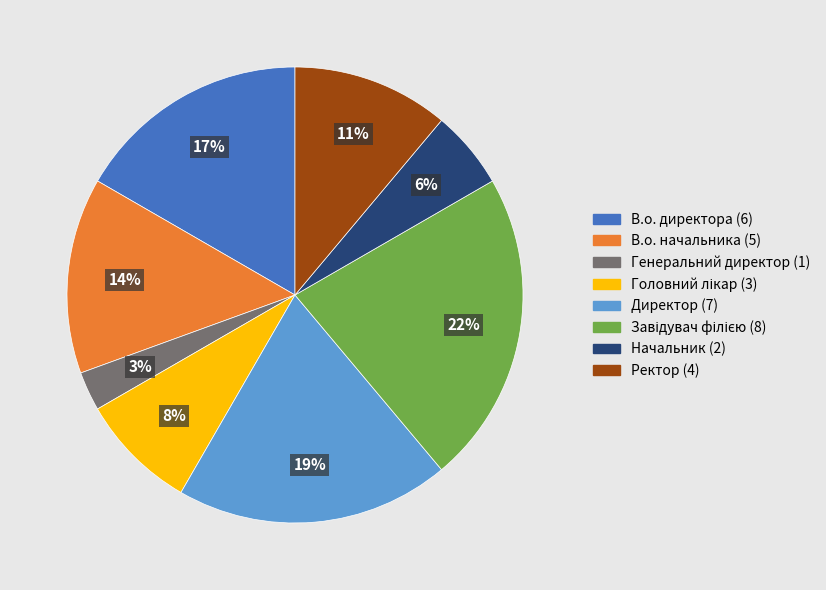

Combined, do Ректор and В.о. начальника account for over 50%?

No